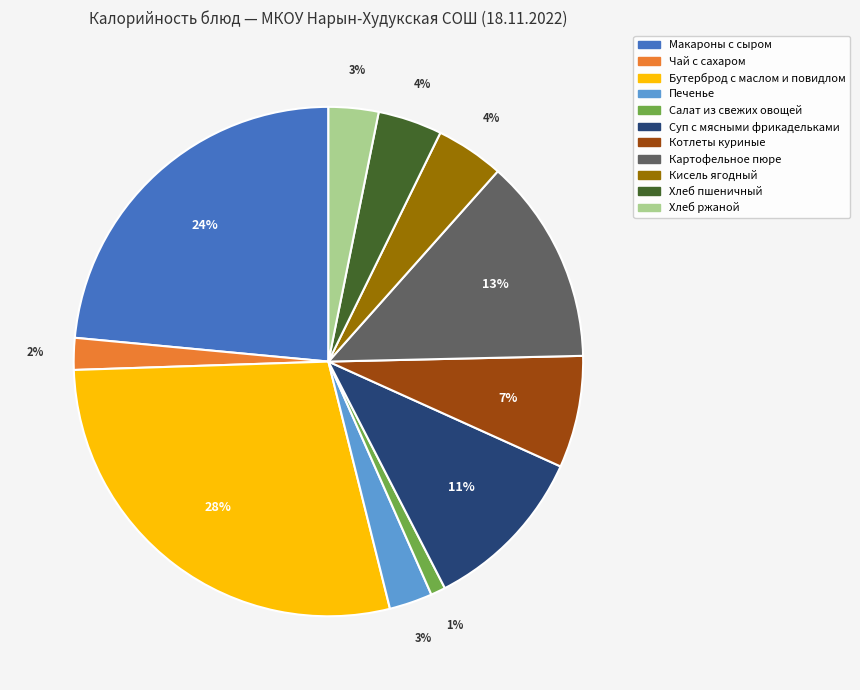

The Хлеб пшеничный slice represents 4% of the pie. True or false?

True